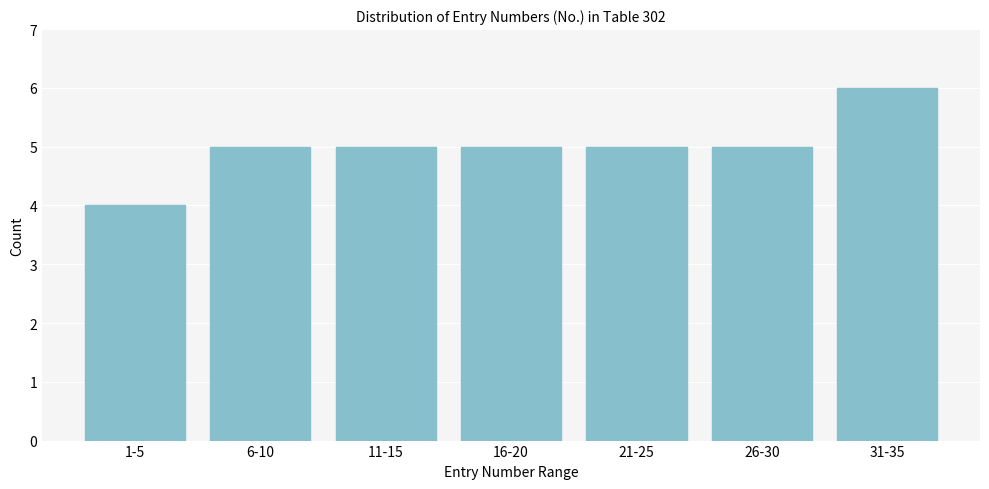

Reading left to right, extract all data points from this chart.

4	5	5	5	5	5	6